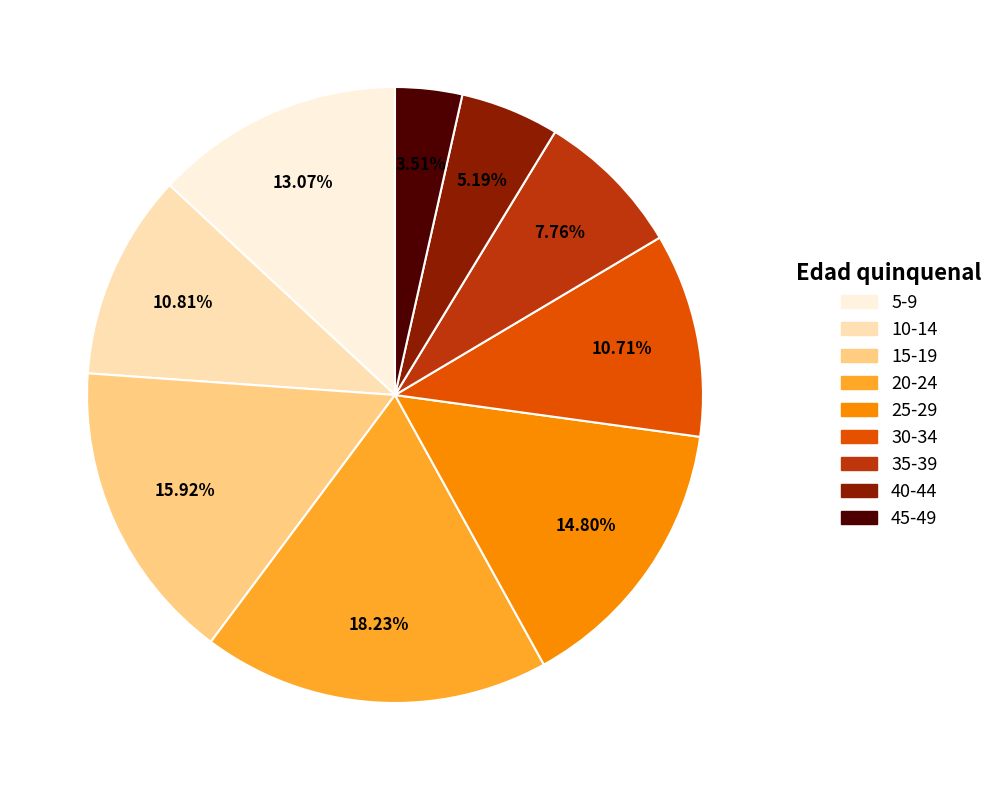

What is the smallest slice in the pie chart?

45-49